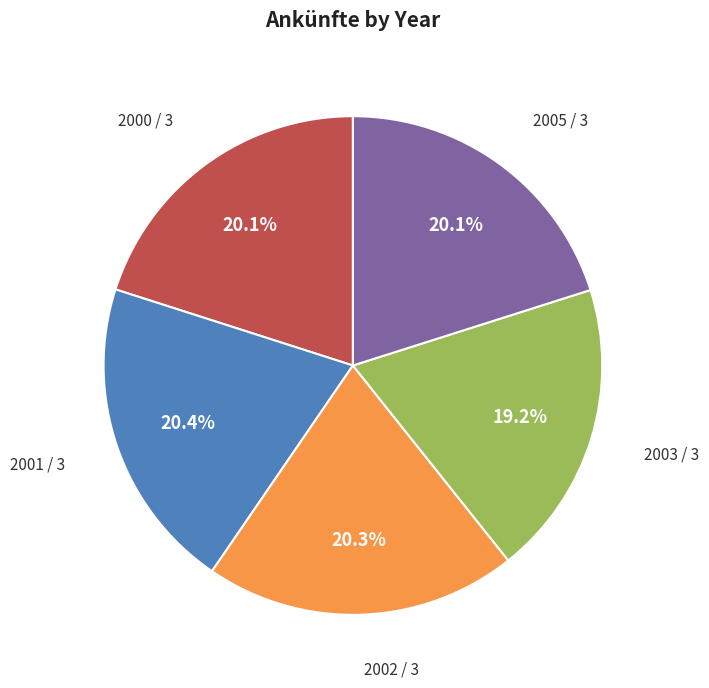

To the nearest percent, what percentage of the pie is 2003 / 3?

19%